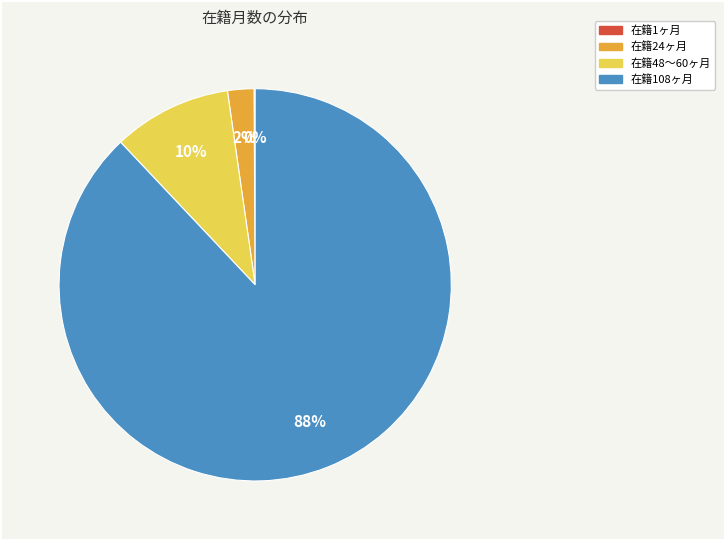

To the nearest percent, what is the average slice percentage?

25%